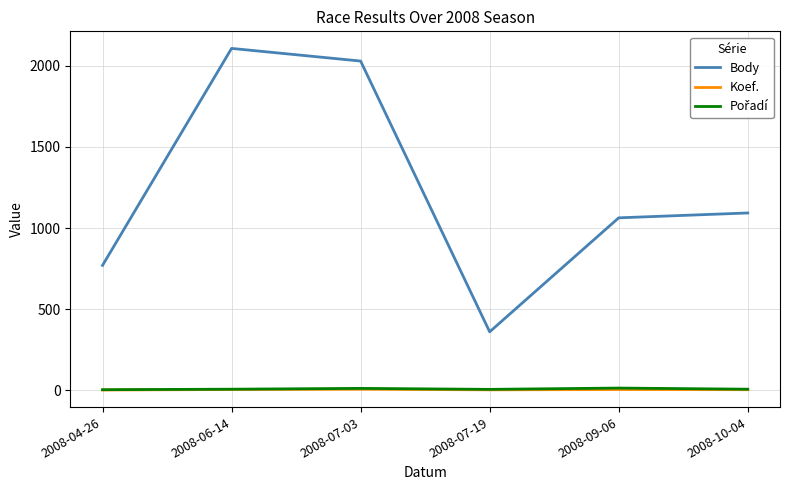

Where is Body nearest to the value 1234?

2008-10-04